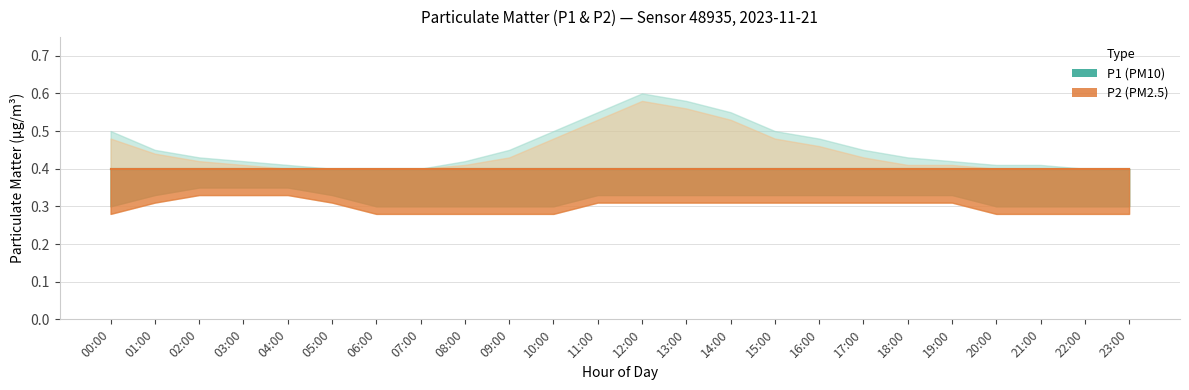

Rank the series at 04:00 from lowest to highest value.

P2_lower, P1_lower, P1, P2, P2_upper, P1_upper